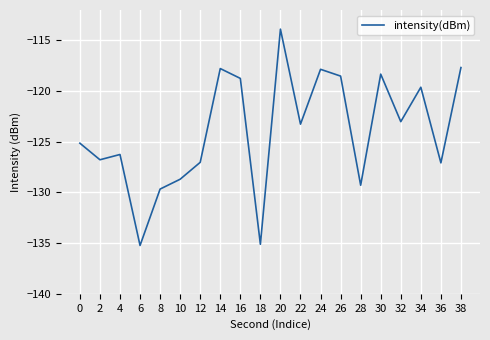

What is the difference between the maximum and minimum values?

21.3